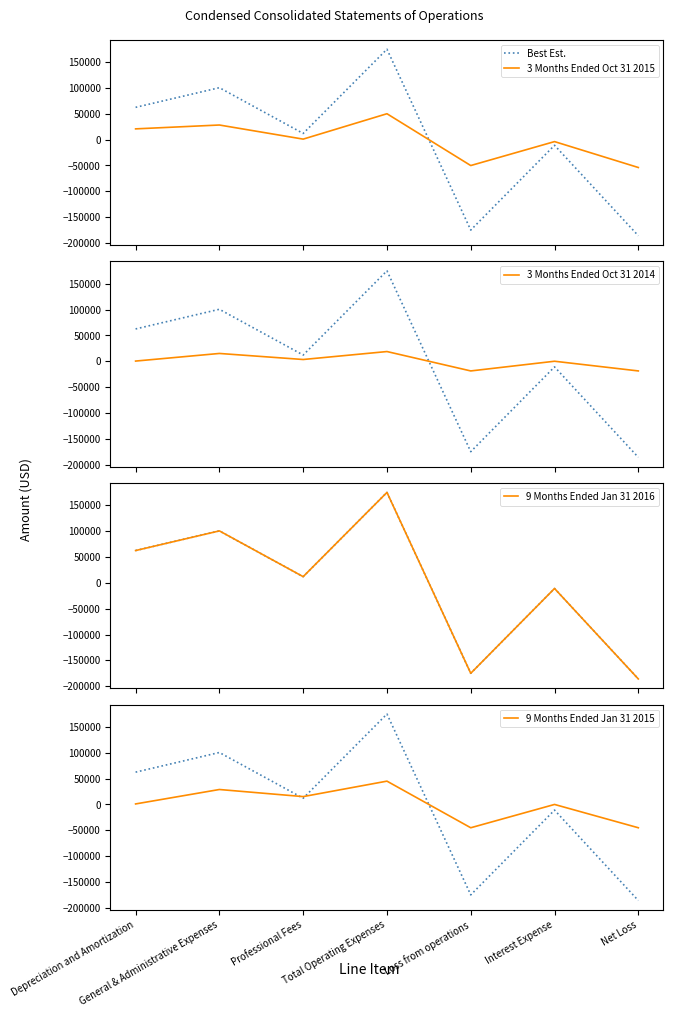

Reading left to right, transcribe all the data shown in this chart.

Best Est.: 62500	100554	11978	175032	-175032	-10935	-185967
3 Months Ended Oct 31 2015: 20833	28305	1000	50138	-50138	-3796	-53934
3 Months Ended Oct 31 2014: 327	15069	3363	18759	-18759	0	-18759
9 Months Ended Jan 31 2016: 62500	100554	11978	175032	-175032	-10935	-185967
9 Months Ended Jan 31 2015: 994	28924	15187	45105	-45105	0	-45105